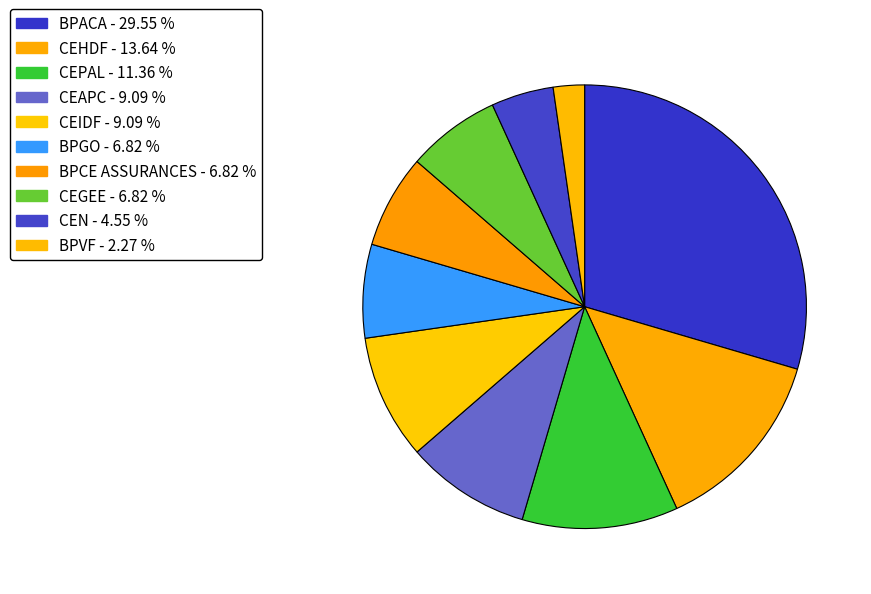

How many segments does this pie chart have?

10